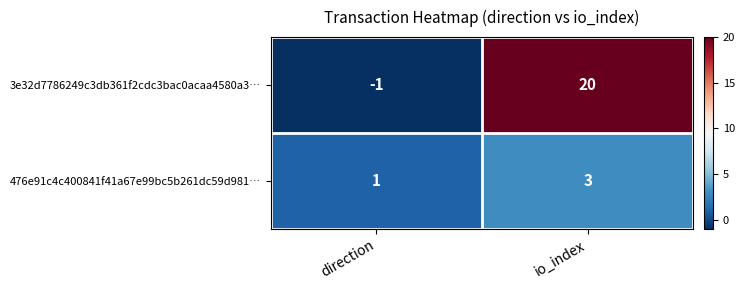

Where is 476e91c4c400841f41a67e99bc5b261dc59d981… nearest to the value 2?

direction